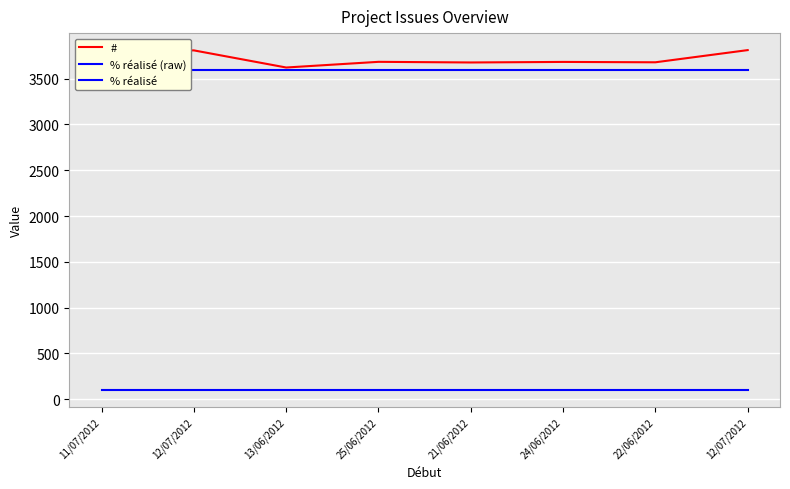

True or false: % réalisé and % réalisé (raw) intersect in this chart.

False